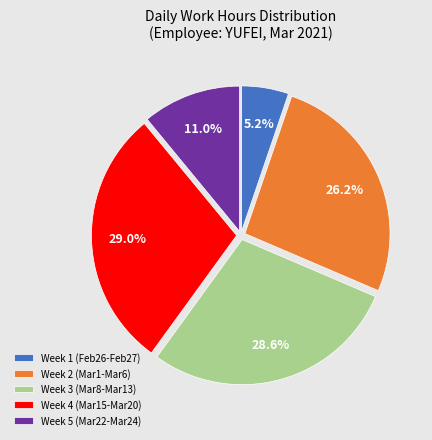

Do Week 5 (Mar22-Mar24) and Week 1 (Feb26-Feb27) together represent more than half of the pie?

No